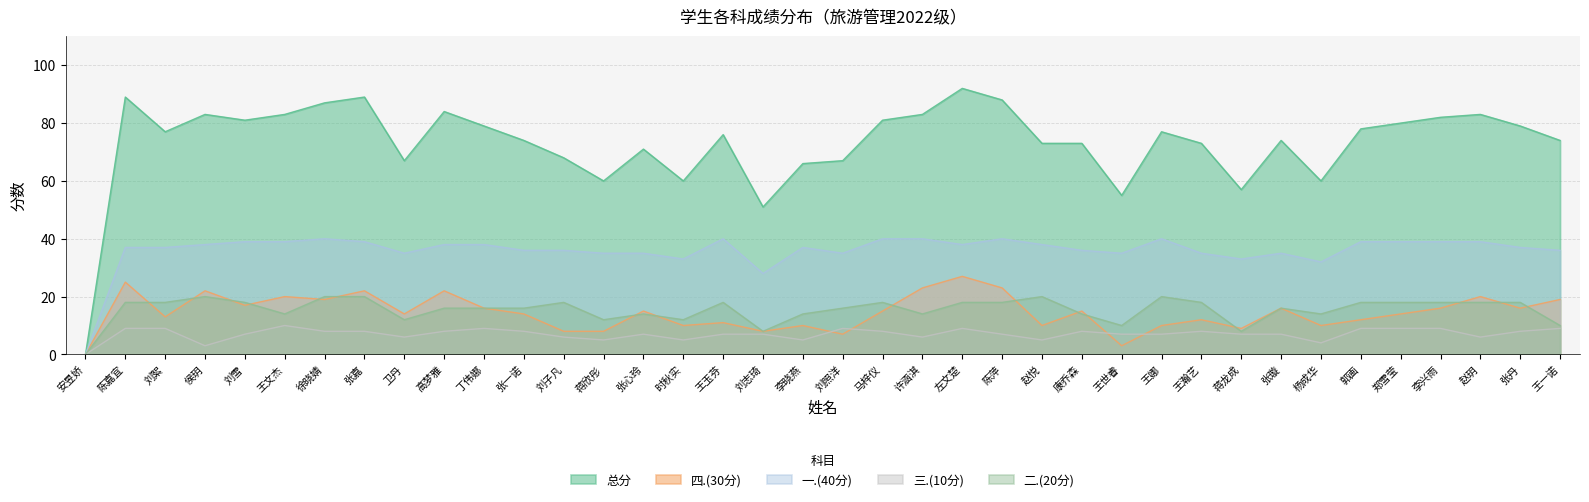

The value of 二.(20分) at 王文杰 is 22. True or false?

False